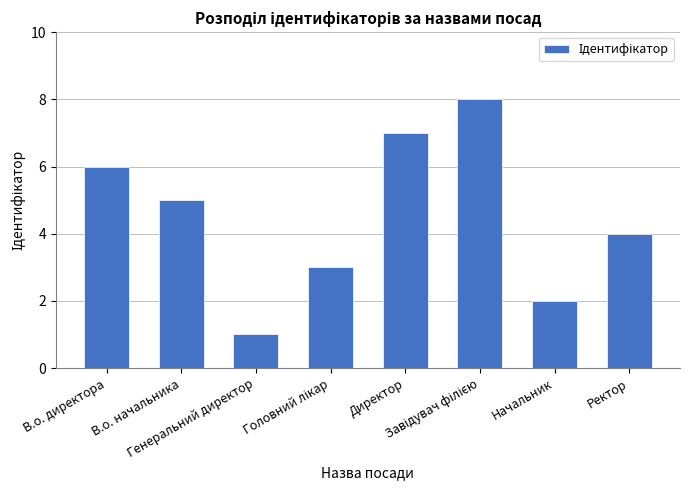

What is the difference between the second highest and minimum values?

6